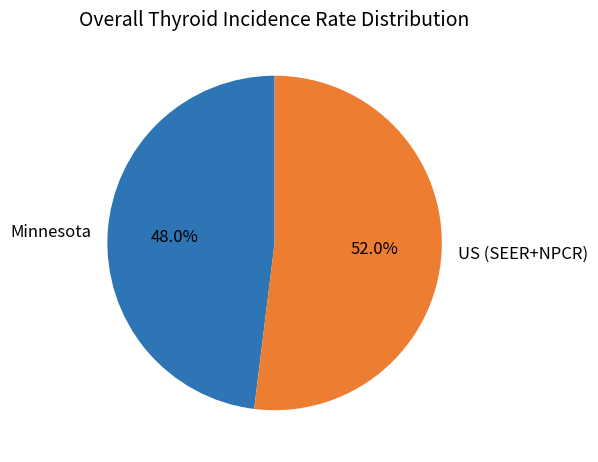

What is the ratio of the value at Minnesota to the value at US (SEER+NPCR)?

0.9